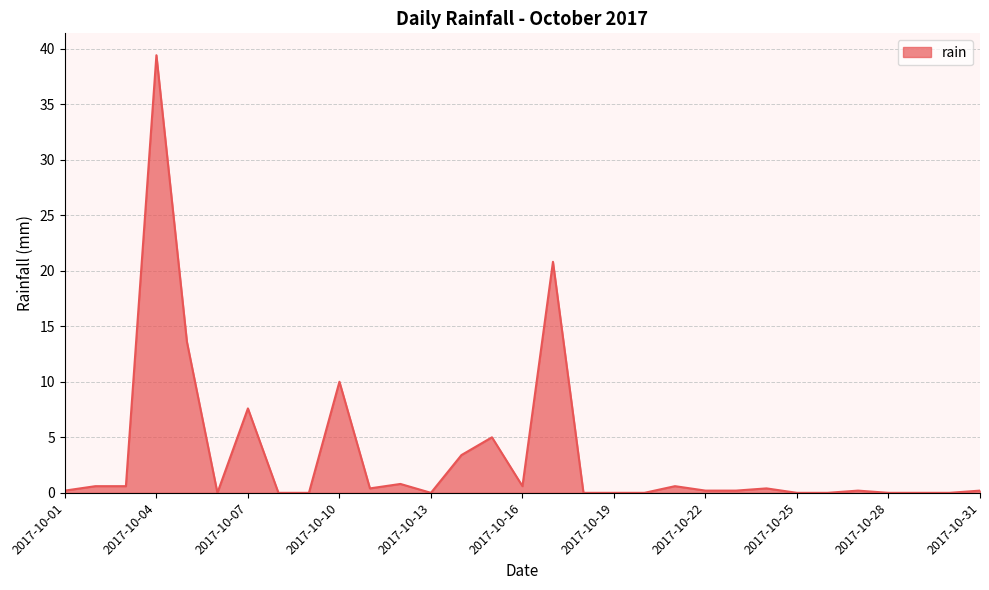

Reading left to right, extract all data points from this chart.

0.2	0.6	0.6	39.4	13.6	0.0	7.6	0.0	0.0	10.0	0.4	0.8	0.0	3.4	5.0	0.6	20.8	0.0	0.0	0.0	0.6	0.2	0.2	0.4	0.0	0.0	0.2	0.0	0.0	0.0	0.2